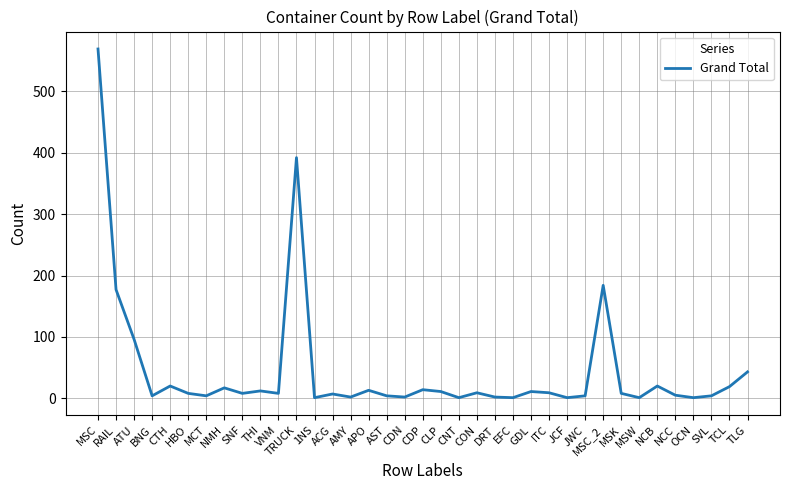

Does the chart have visible grid lines?

Yes